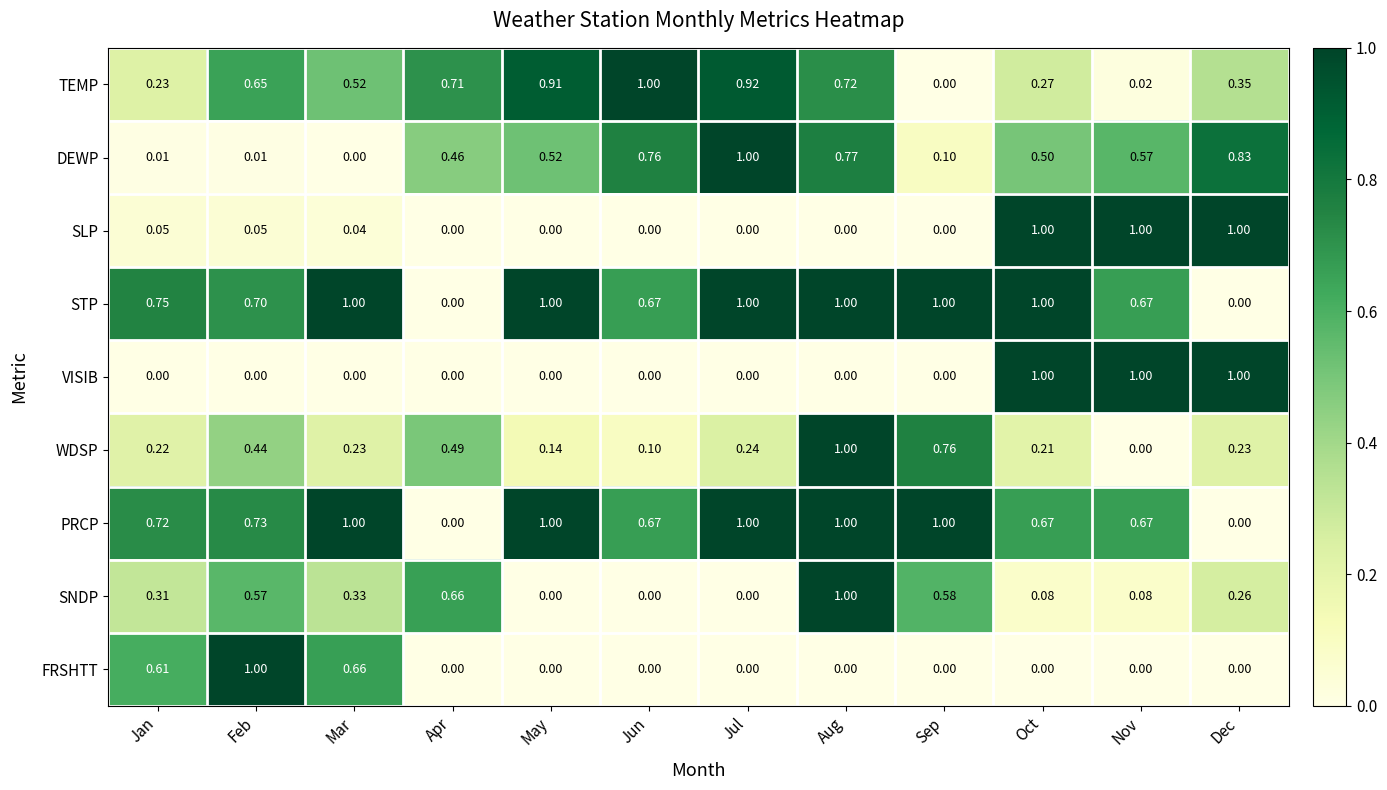

Which series has the largest total across all categories?

STP